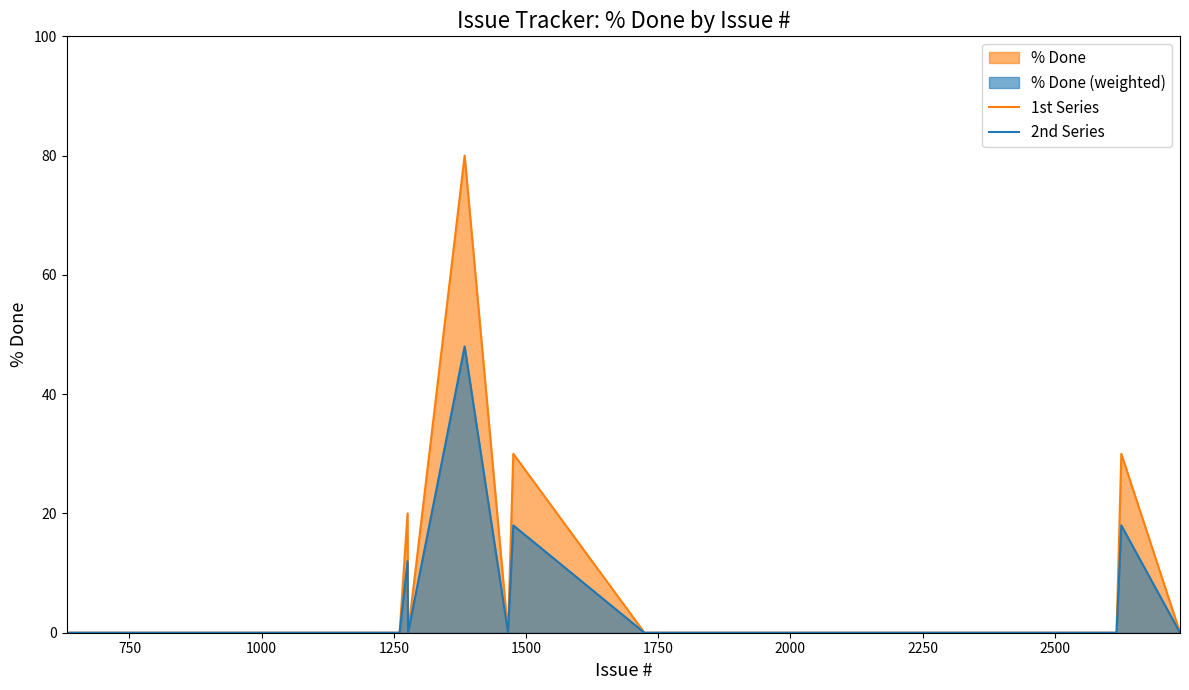

List the series in order of their peak value, lowest first.

2nd Series, 1st Series